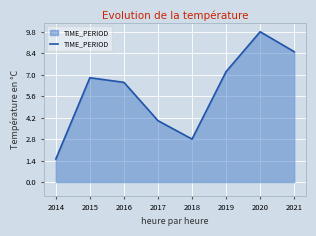

Where is the first local maximum?

2015